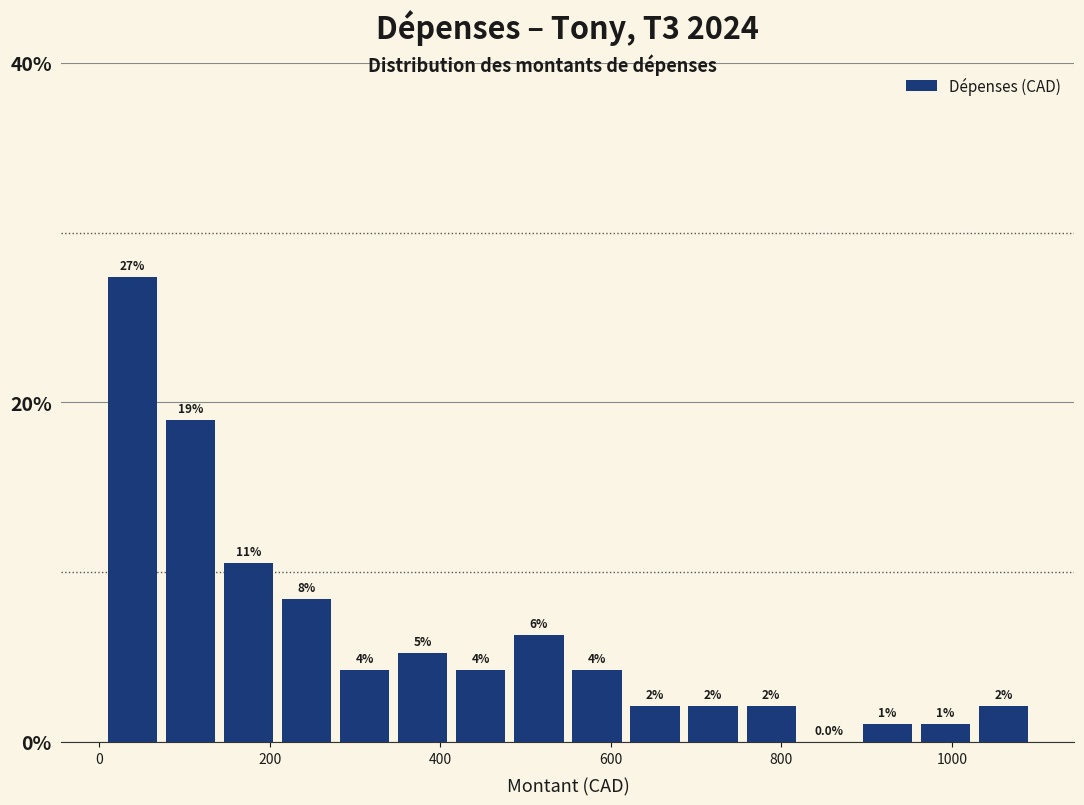

Around what value on the x-axis is the tallest bar? Give the approximate position of its centre, as read against the axis.

40